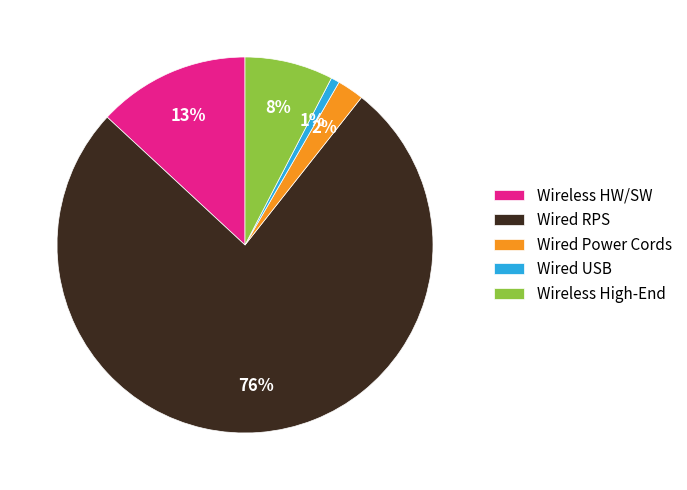

The Wireless HW/SW slice represents 13% of the pie. True or false?

True